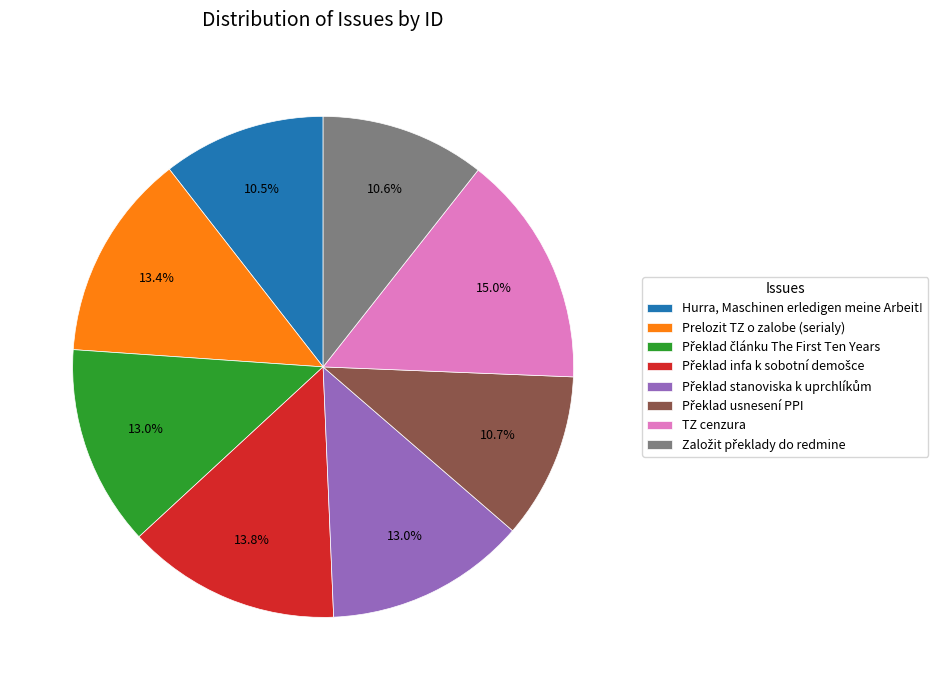

Is there a majority slice in this chart?

No